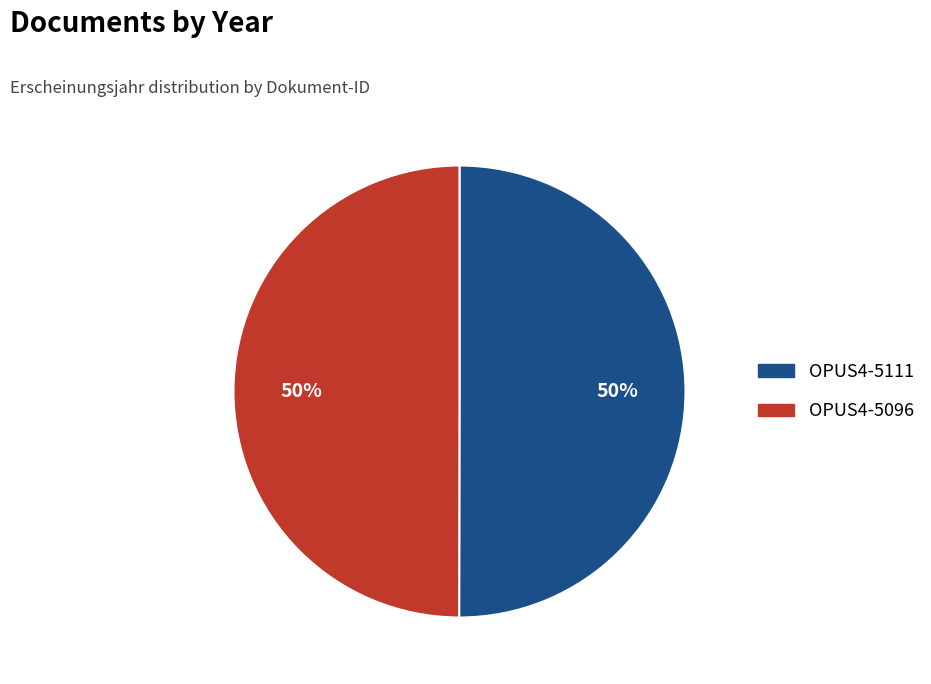

What percentage is the OPUS4-5096 slice, to the nearest percent?

50%